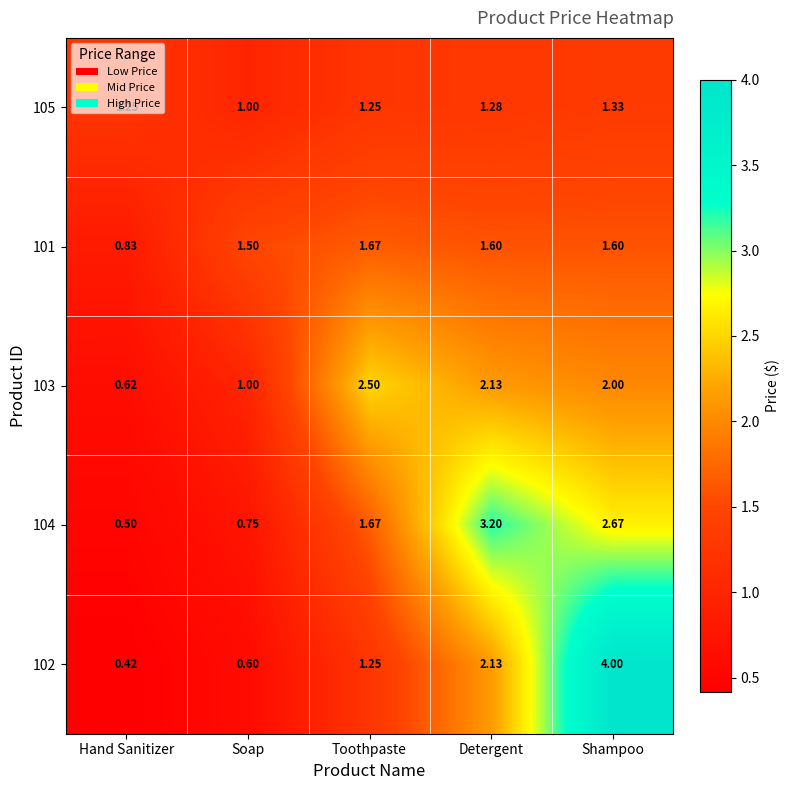

Rank the categories by 102 value from highest to lowest.

Shampoo, Detergent, Toothpaste, Soap, Hand Sanitizer